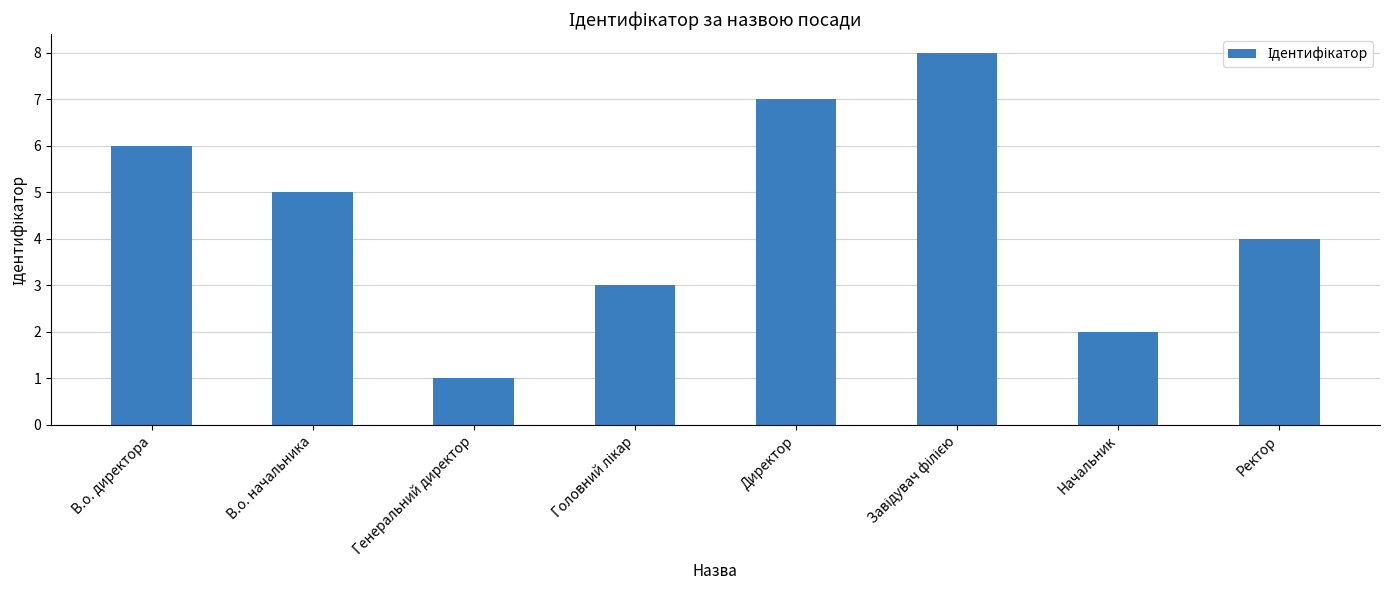

How many values are below 5?

4